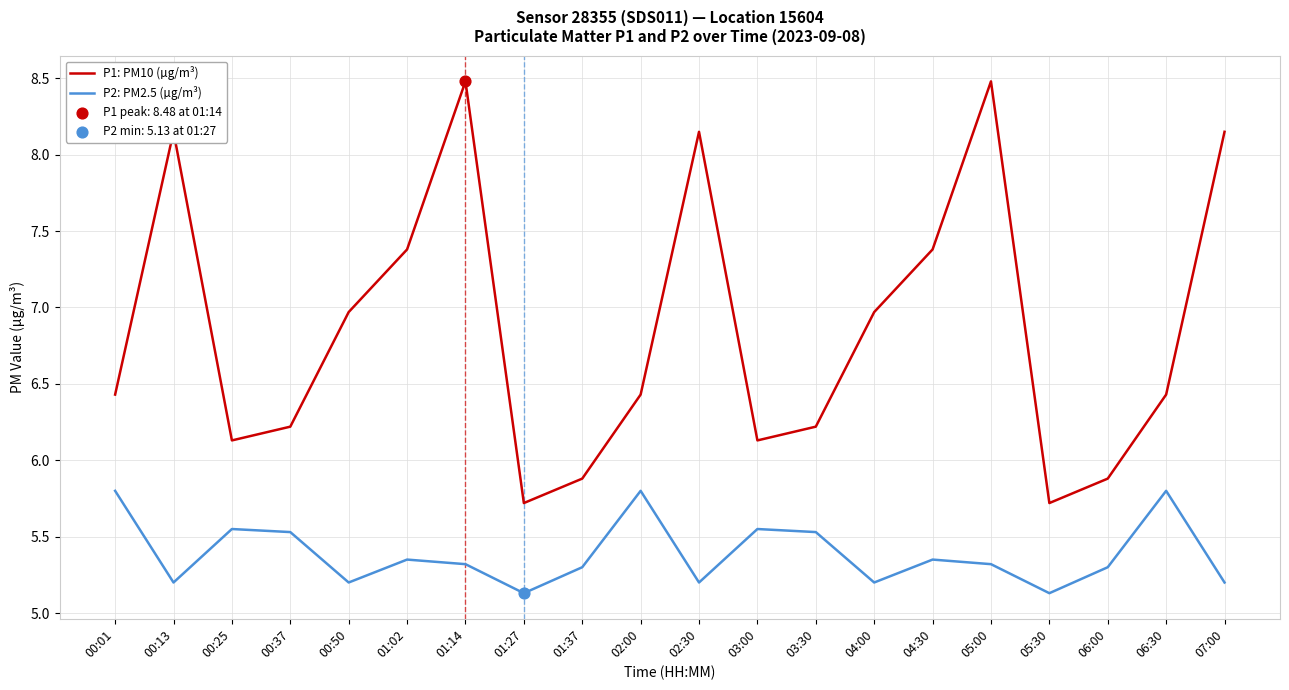

What is the total value across all series at 04:00?

12.2